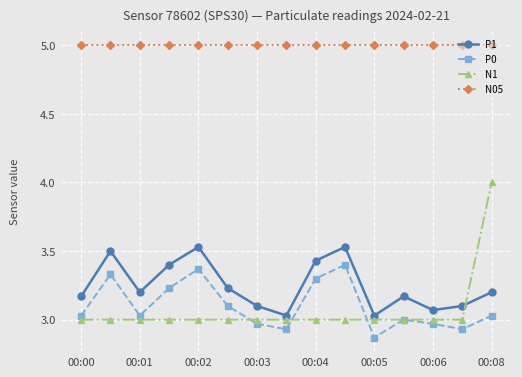

How many interior local valleys does the P0 series have?

4